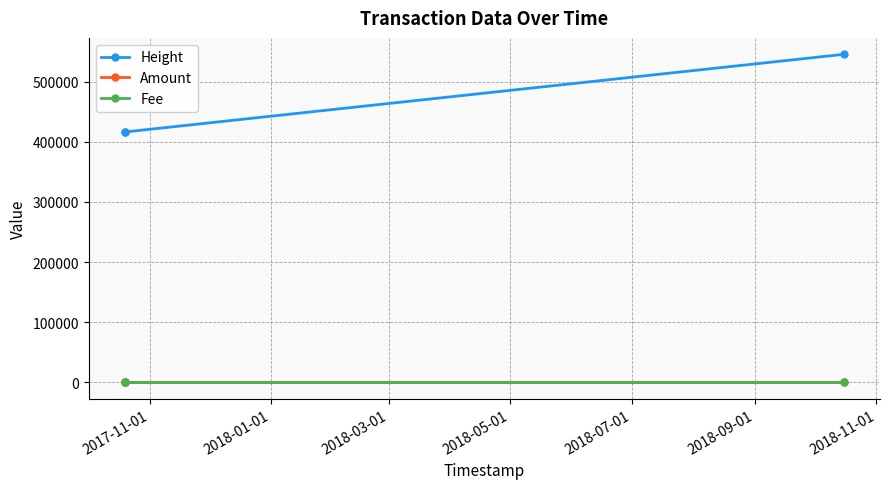

Does the chart have visible grid lines?

Yes